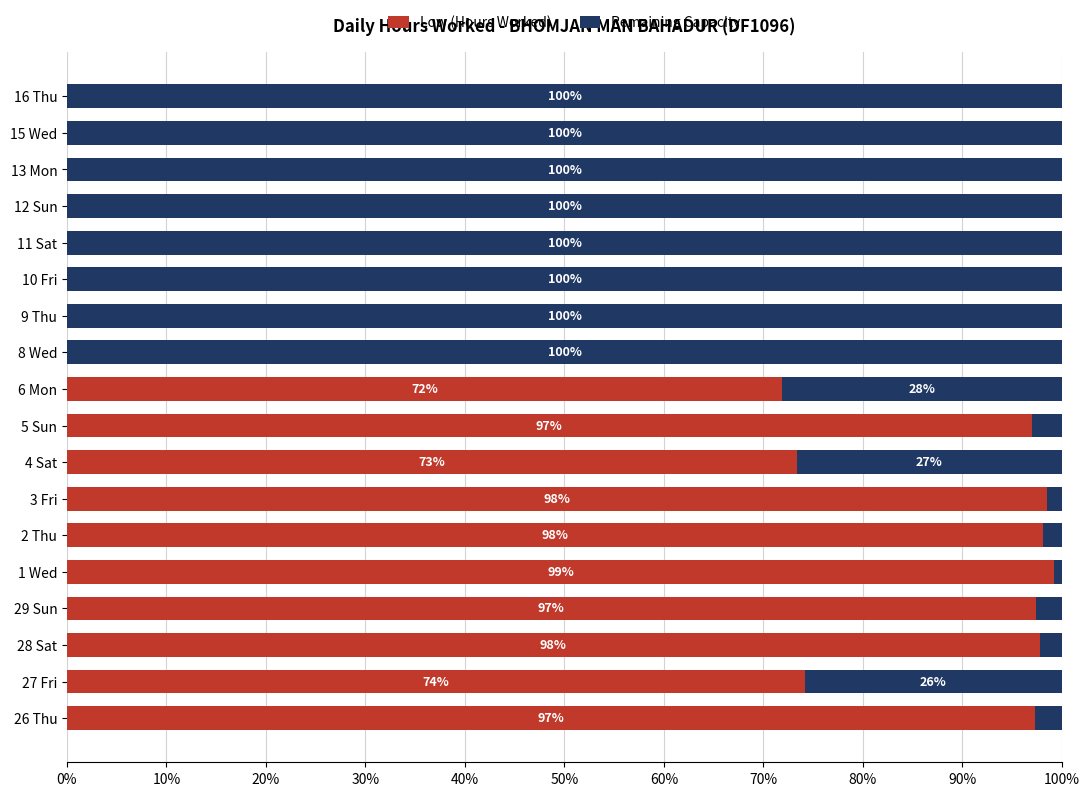

What is the maximum value for Low (Hours Worked)?

99.2